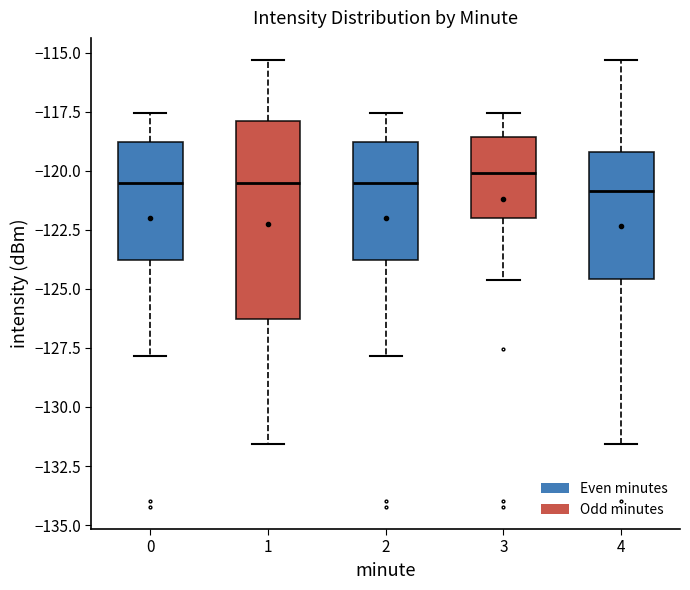

Reading left to right, transcribe this box plot: for each box, give where its median line is, the range the box spans, and where its two whiskers end, as read against the y-axis. The values are not printed on the chart, so give them approximately, as read against the axis.

0: median -120.5, box -124.0 to -119.0, whiskers -128.0 to -117.5
1: median -120.5, box -126.5 to -118.0, whiskers -131.5 to -115.5
2: median -120.5, box -124.0 to -119.0, whiskers -128.0 to -117.5
3: median -120.0, box -122.0 to -118.5, whiskers -124.5 to -117.5
4: median -121.0, box -124.5 to -119.0, whiskers -131.5 to -115.5